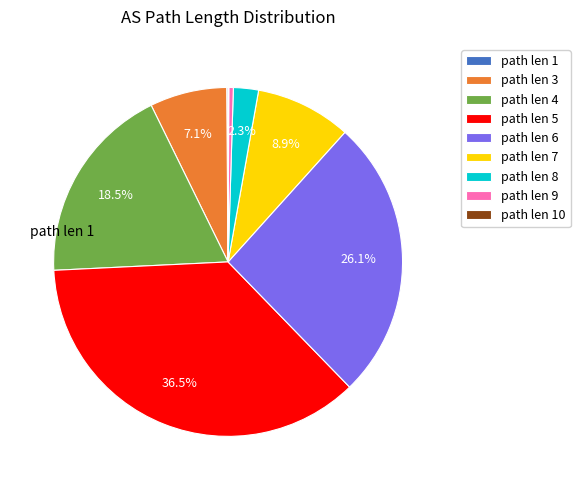

Is there a majority slice in this chart?

No